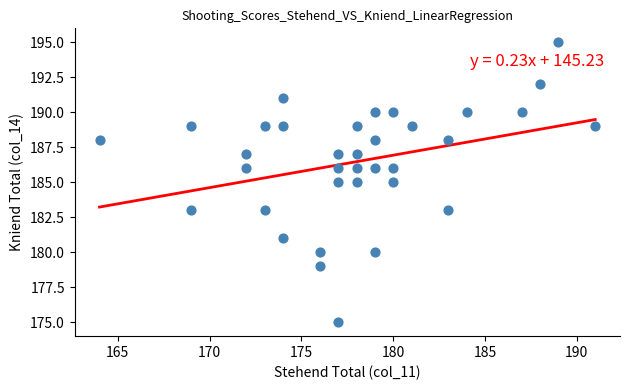

What is the range of X values (max minus min)?

27